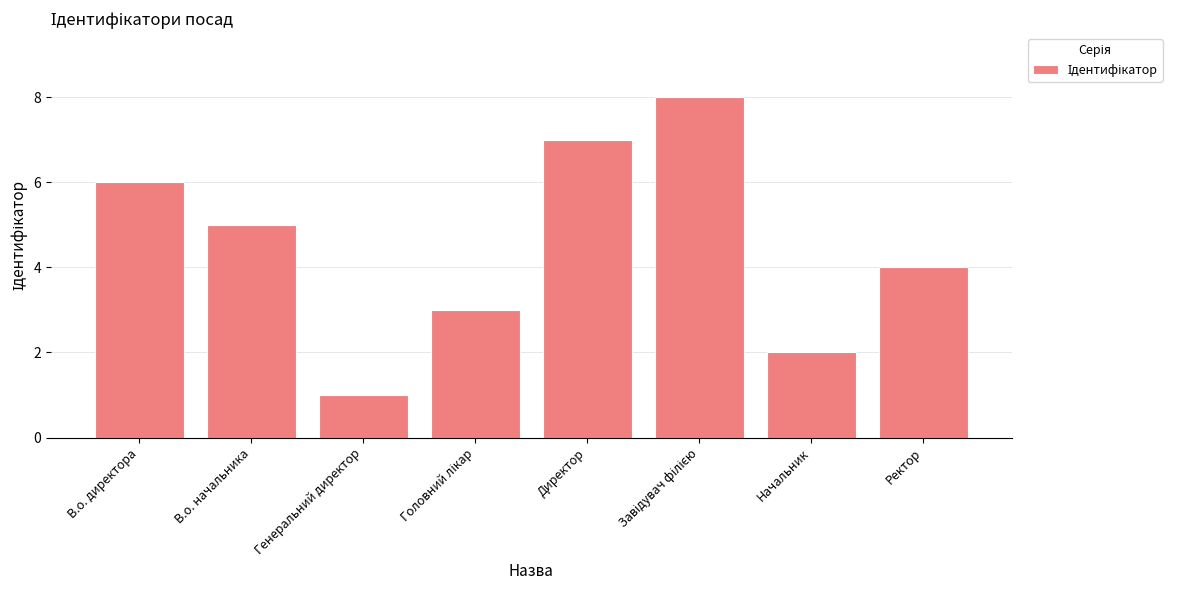

At which label is the value closest to 4?

Ректор